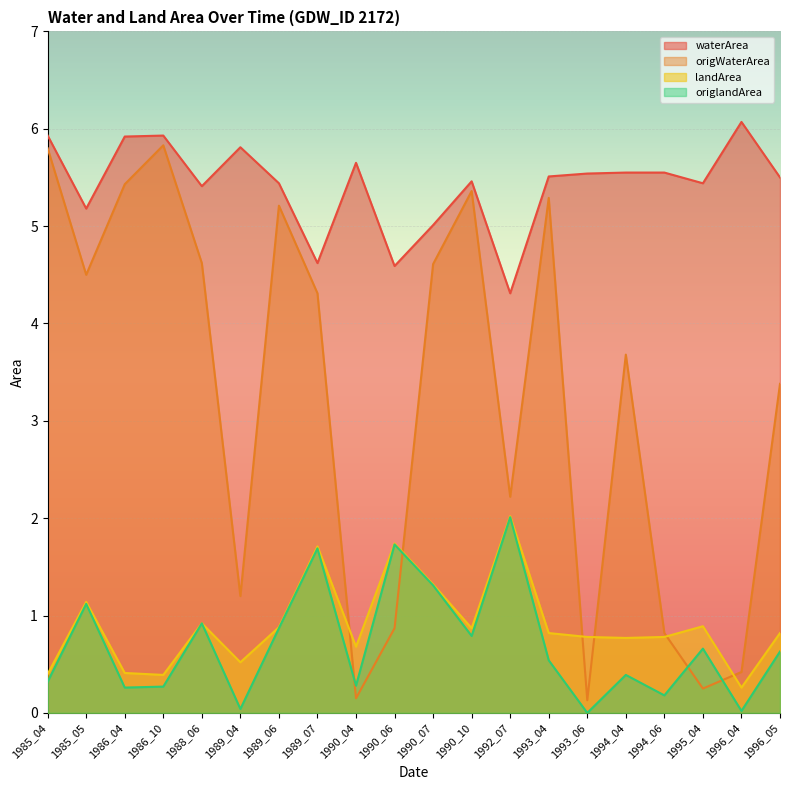

Which label corresponds to the smallest value in the chart?

1993_06